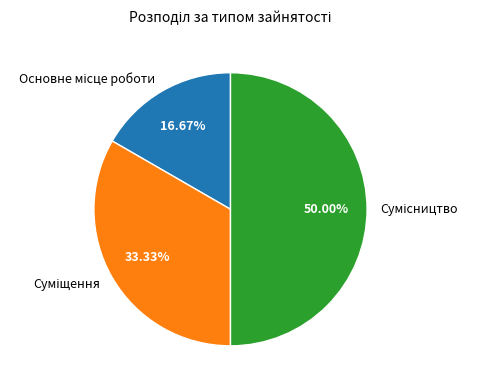

Which category has the biggest portion of the pie?

Сумісництво